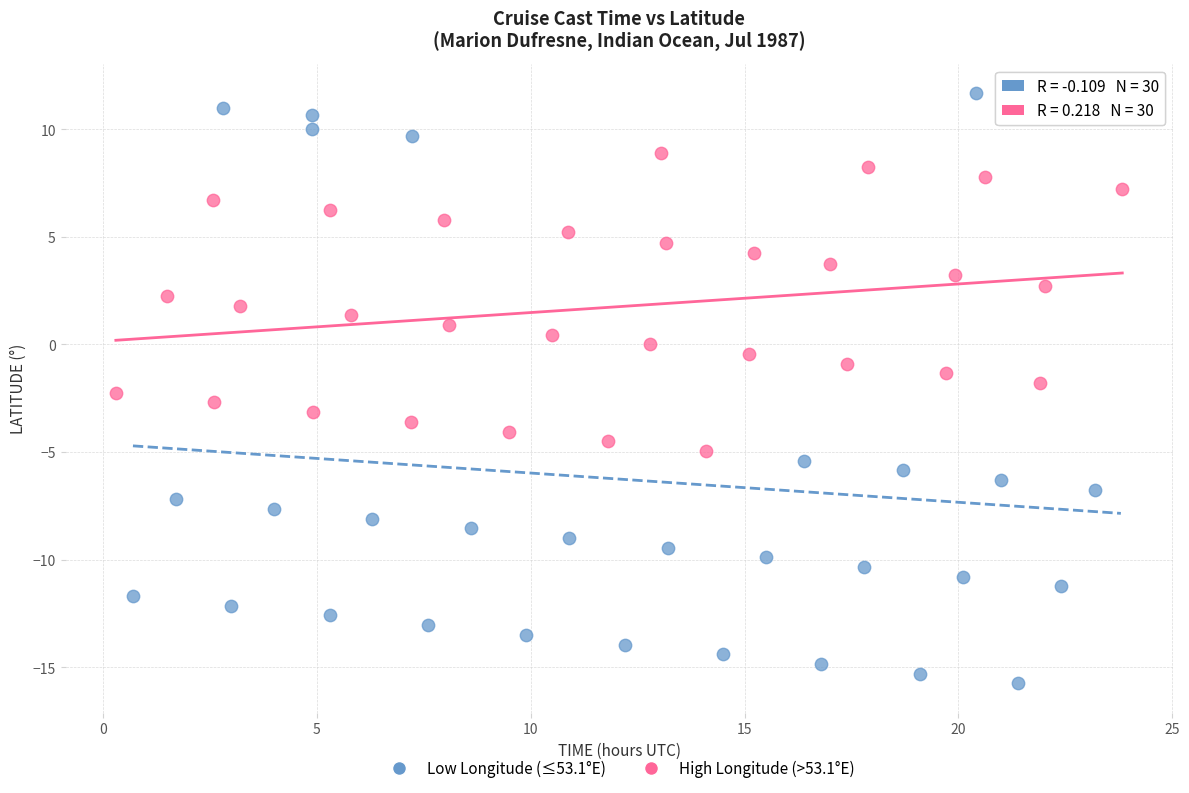

Which series has the widest spread of Y values?

Low Longitude (≤53.1°E)